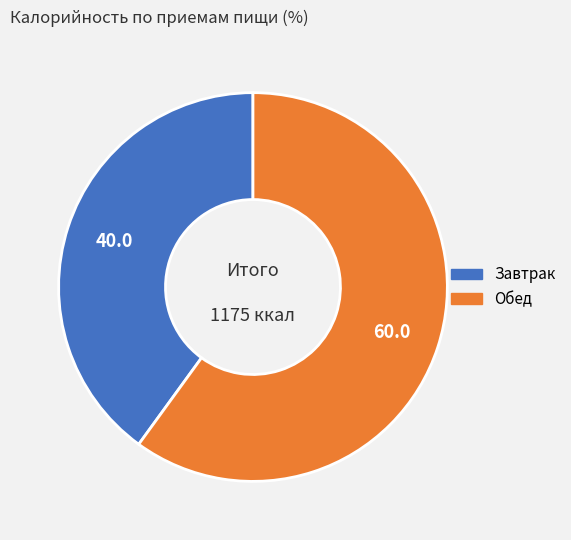

Which slice is the largest?

Обед